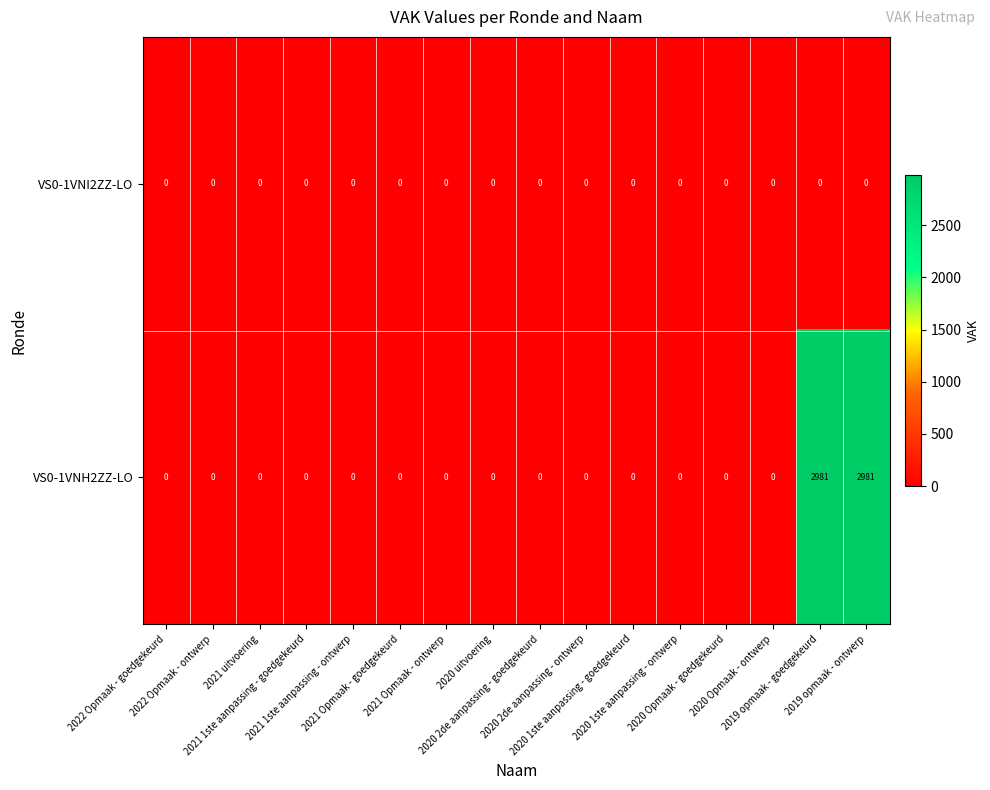

What is the difference between the second highest and minimum values in the VS0-1VNH2ZZ-LO series?

2981